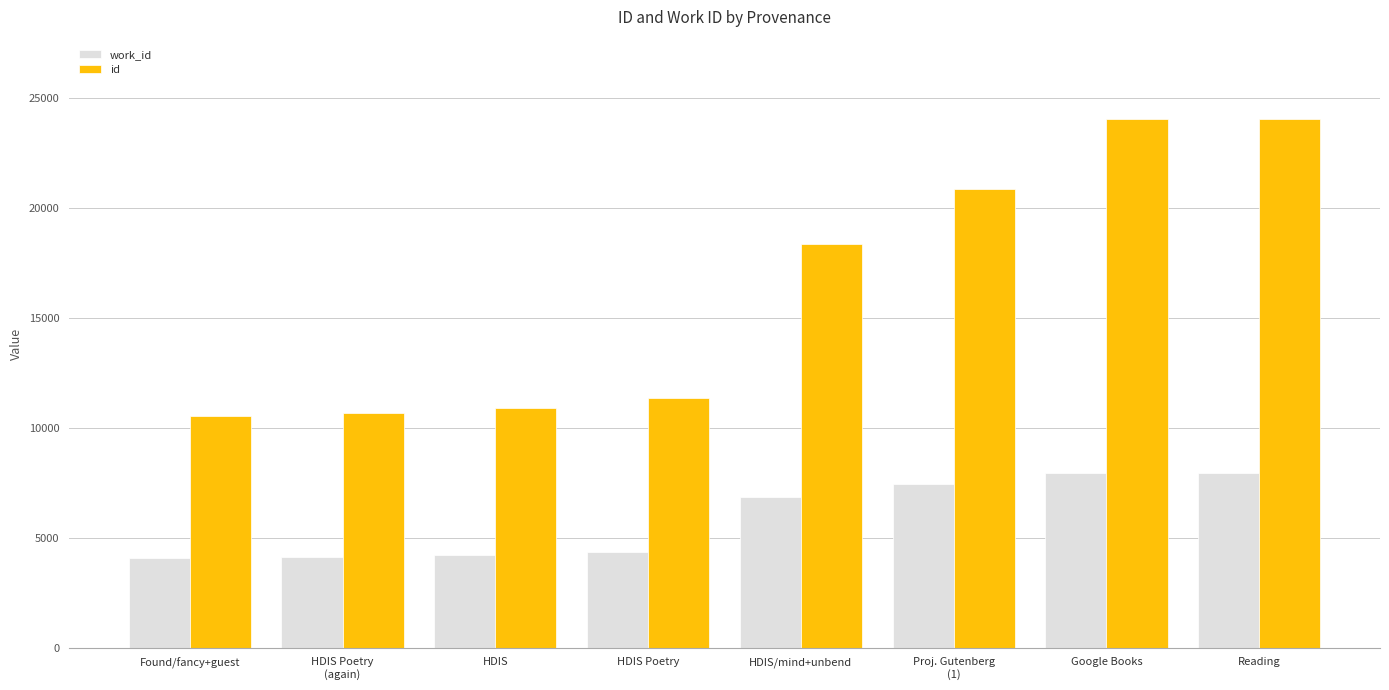

Rank the series by their maximum value, from highest to lowest.

id, work_id